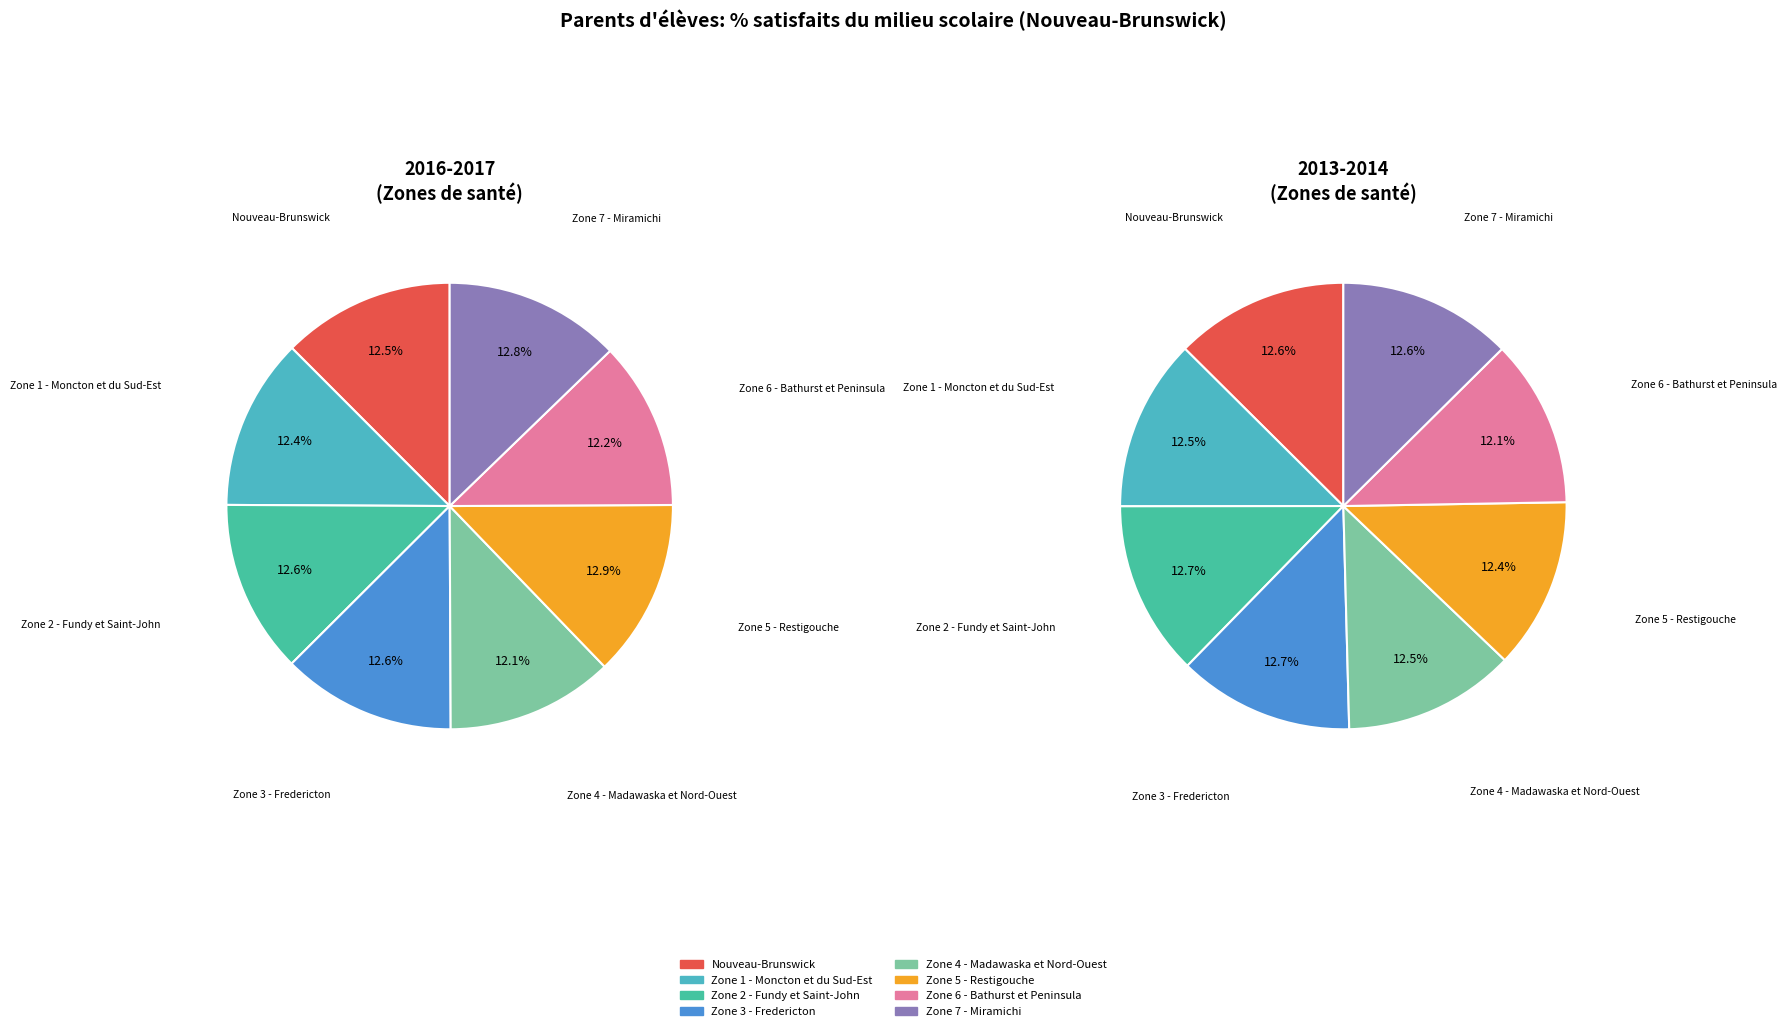

How many segments does this pie chart have?

8